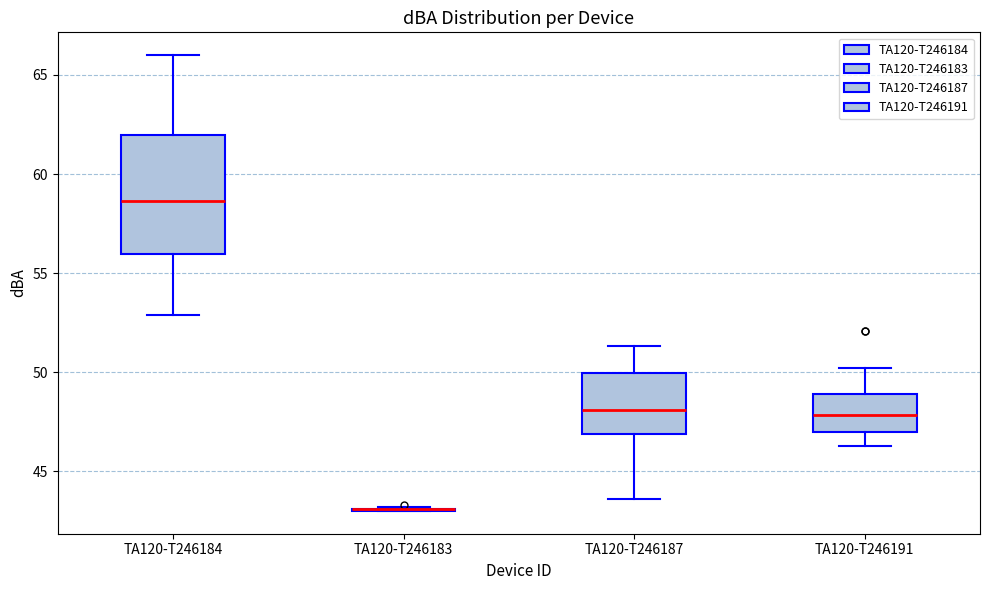

Where does the median line of the box for TA120-T246184 sit on the y-axis? The values are not printed on the chart, so give them approximately, as read against the axis.

58.5